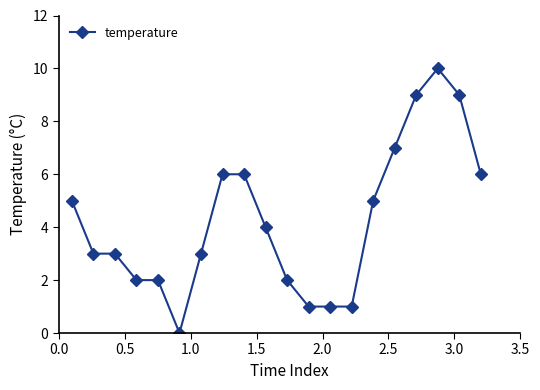

What is the difference between the maximum and minimum values?

10.0